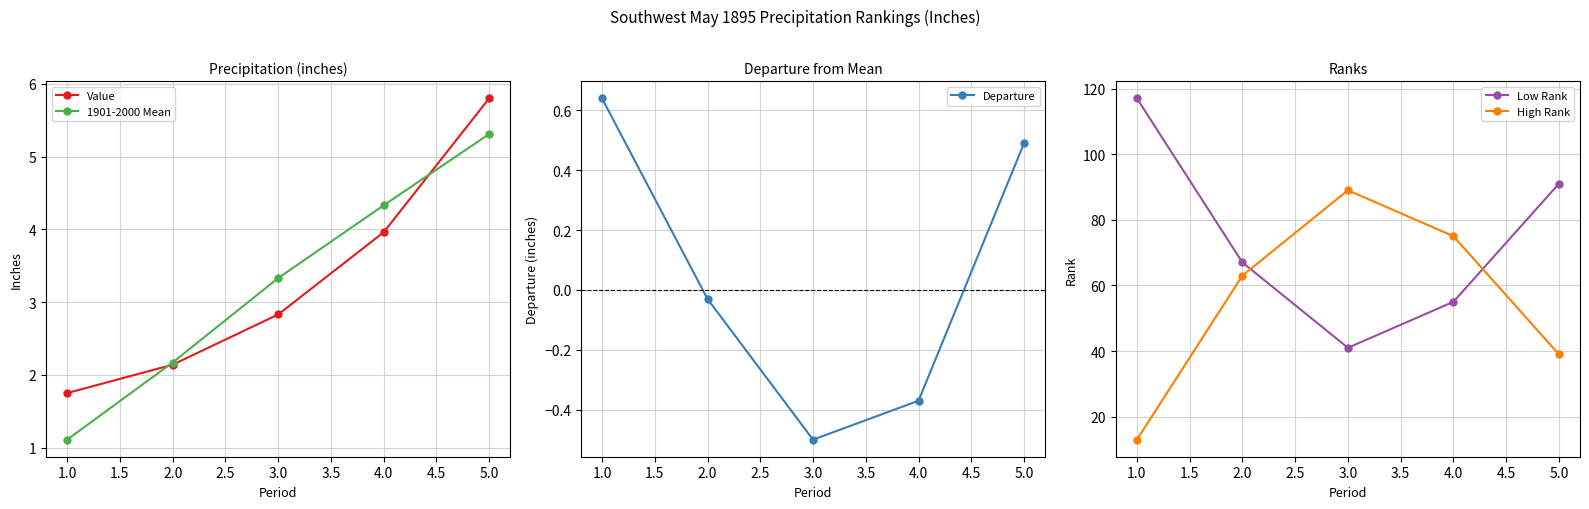

Is the value of 1901-2000 Mean at 1.0 greater than the value of Value at 1.0?

No